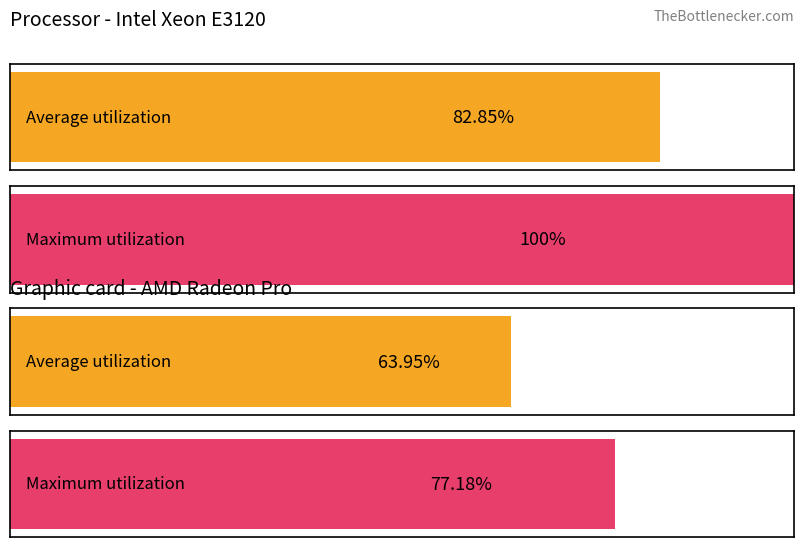

List the series in order of their peak value, lowest first.

Average utilization, Maximum utilization